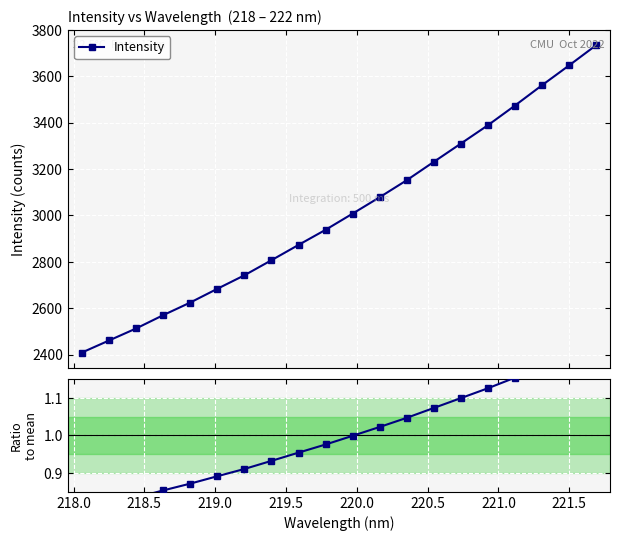

What is the value of the Intensity point at the 15th from the left?

3310.0